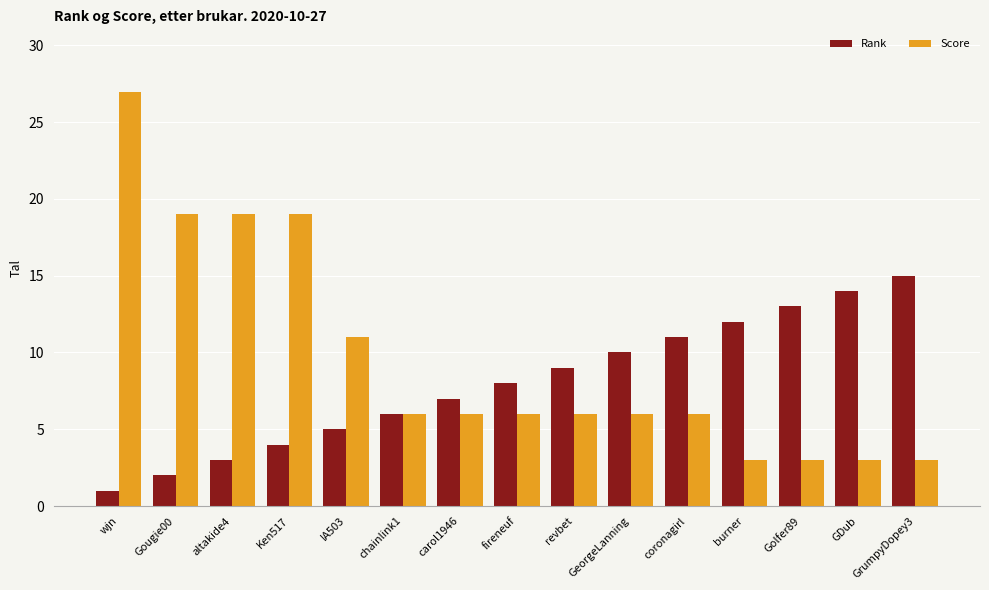

At which label does Rank reach its minimum?

wjn